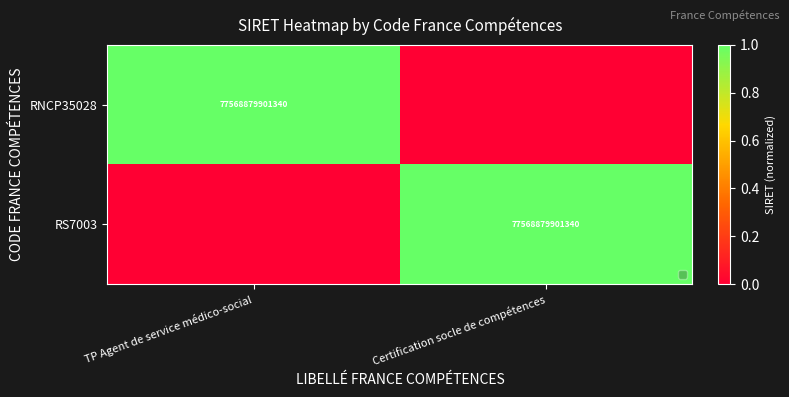

True or false: RS7003 has a value of 77568879901340 at Certification socle de compétences.

True